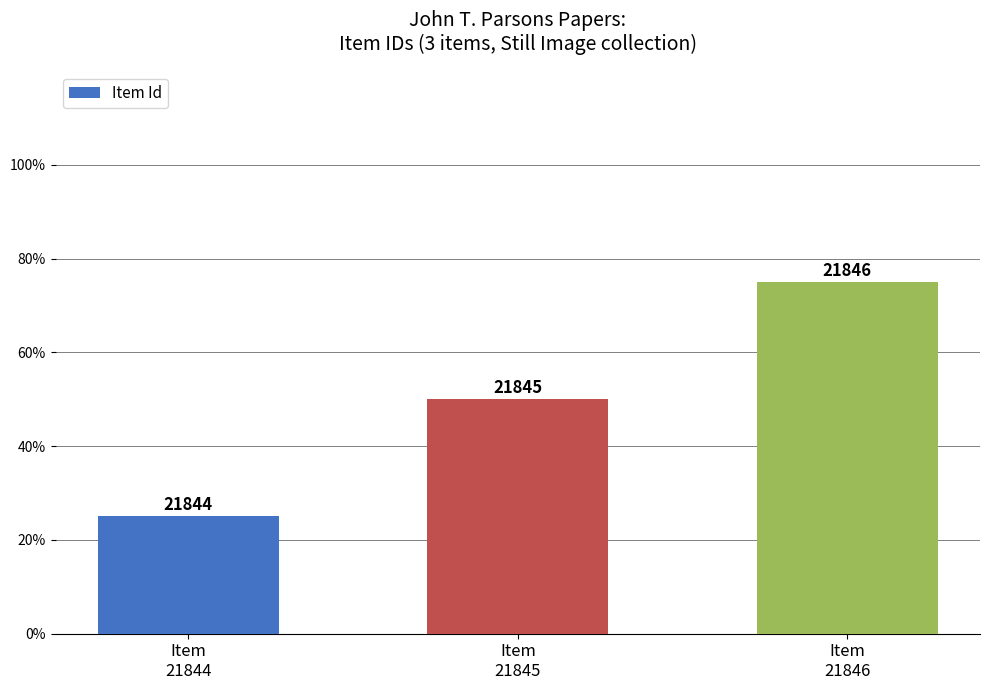

The value at Item
21845 is 29. True or false?

False